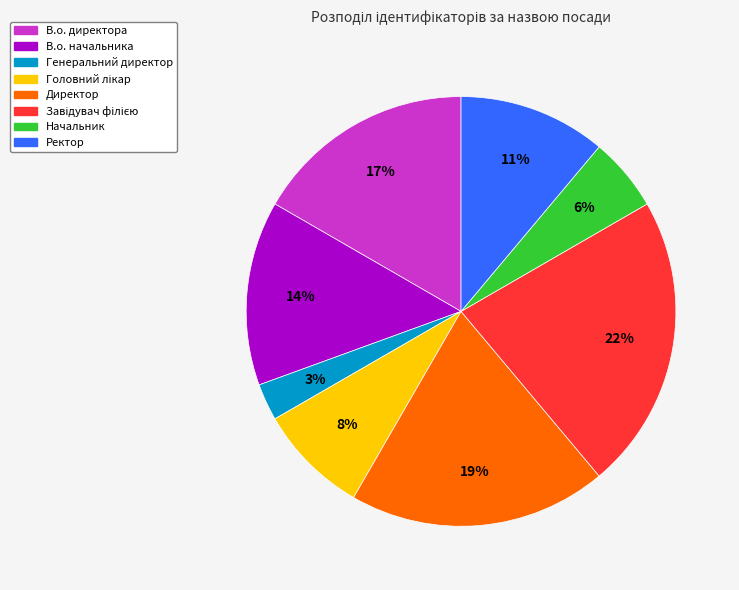

To the nearest percent, what is the combined percentage of Начальник and Директор?

25%